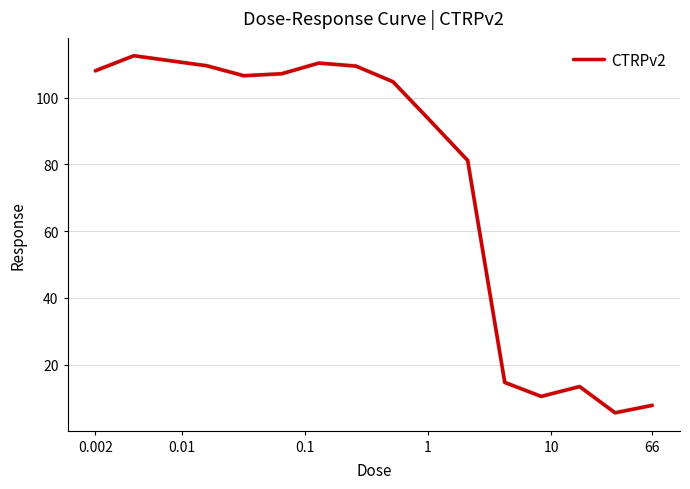

What is the difference between the maximum and minimum values?

107.1